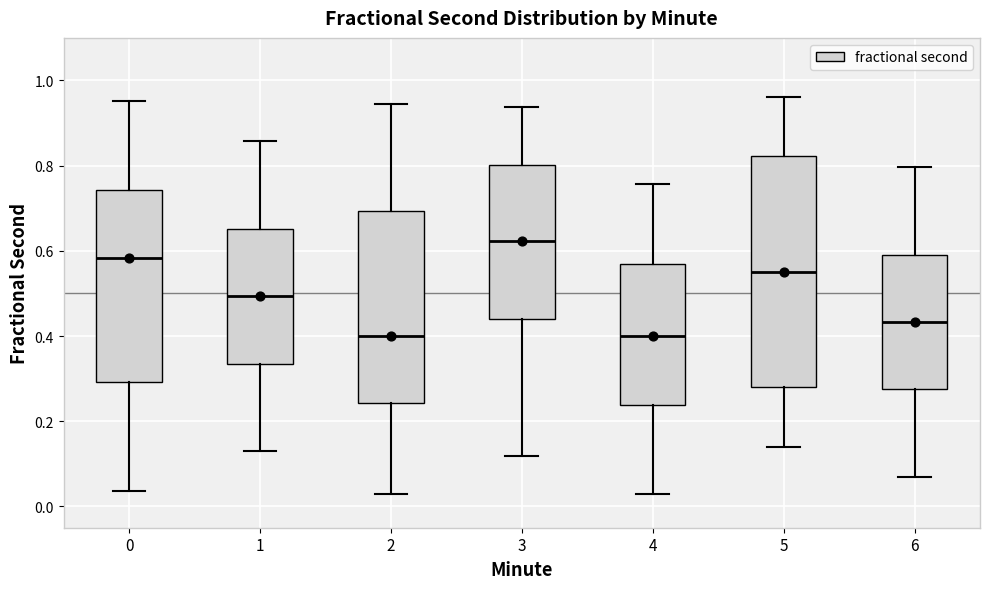

Where does the median line of the box at x = 3 sit on the y-axis? The values are not printed on the chart, so give them approximately, as read against the axis.

0.62